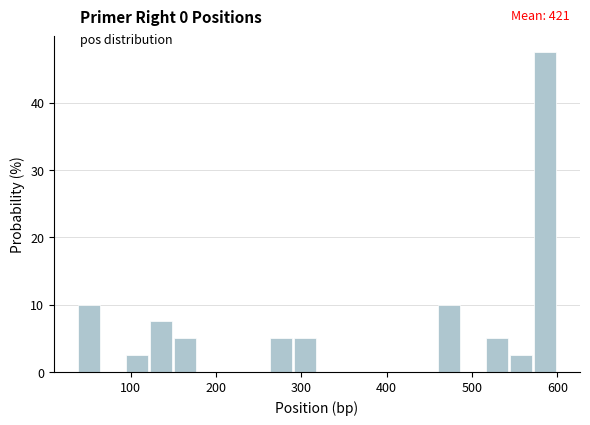

Read against the x-axis, roughly where is the centre of the tallest bar?

590